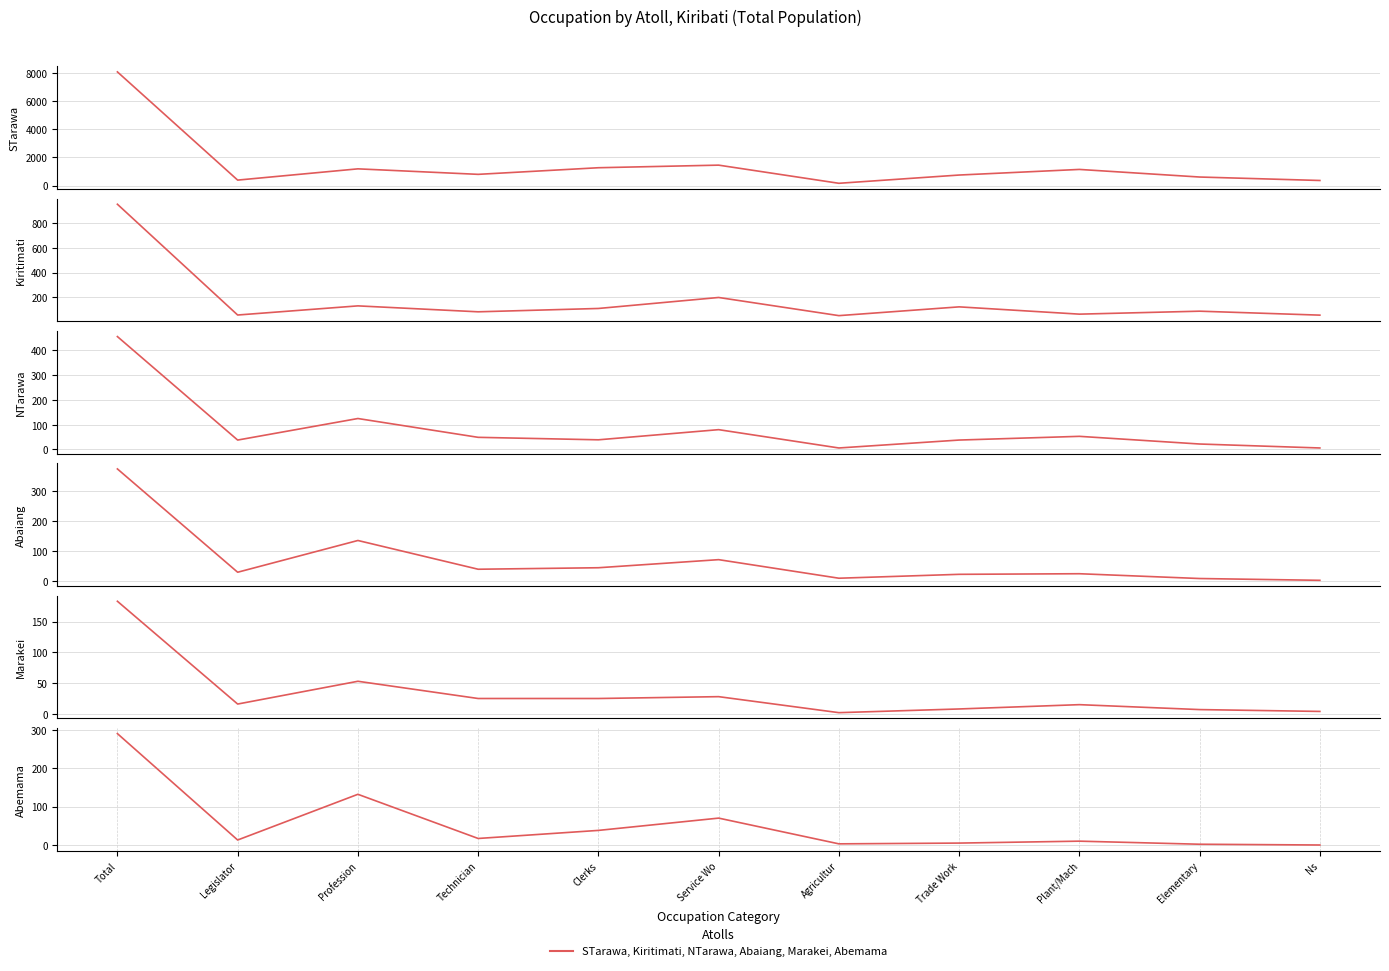

Reading right to left, extract all data points from this chart.

STarawa: Ns=356	Elementary=601	Plant/Mach=1140	Trade Work=742	Agricultur=157	Service Wo=1444	Clerks=1260	Technician=791	Profession=1181	Legislator=383	Total=8055
Kiritimati: Ns=55	Elementary=87	Plant/Mach=63	Trade Work=122	Agricultur=51	Service Wo=198	Clerks=109	Technician=82	Profession=130	Legislator=56	Total=953
NTarawa: Ns=6	Elementary=22	Plant/Mach=53	Trade Work=38	Agricultur=6	Service Wo=80	Clerks=39	Technician=49	Profession=125	Legislator=38	Total=456
Abaiang: Ns=1	Elementary=7	Plant/Mach=23	Trade Work=21	Agricultur=8	Service Wo=70	Clerks=43	Technician=38	Profession=134	Legislator=28	Total=373
Marakei: Ns=4	Elementary=7	Plant/Mach=15	Trade Work=8	Agricultur=2	Service Wo=28	Clerks=25	Technician=25	Profession=53	Legislator=16	Total=183
Abemama: Ns=0	Elementary=2	Plant/Mach=10	Trade Work=5	Agricultur=3	Service Wo=70	Clerks=38	Technician=17	Profession=132	Legislator=13	Total=290